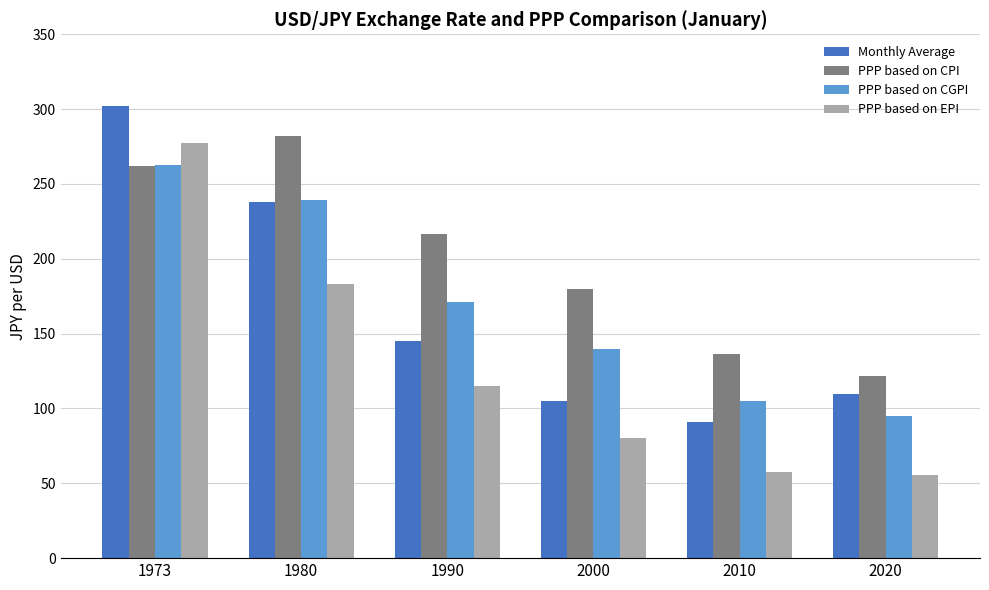

At which category is the sum across all series the highest?

1973